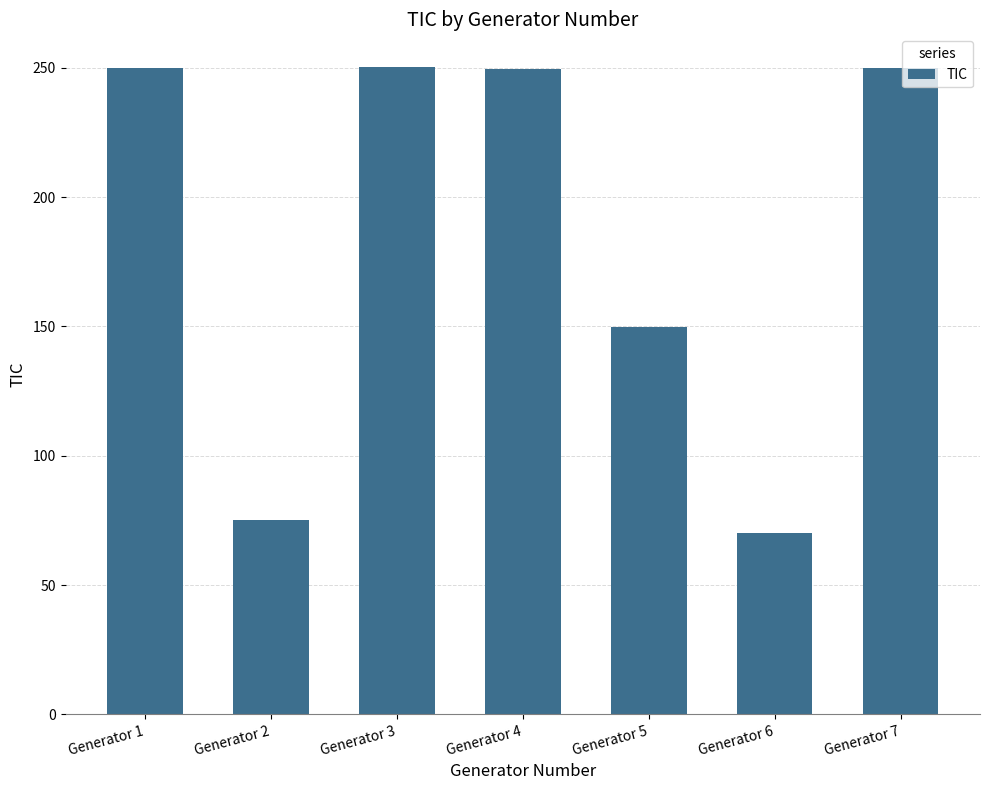

Approximately how many times larger is the value at Generator 5 compared to Generator 3?

0.6